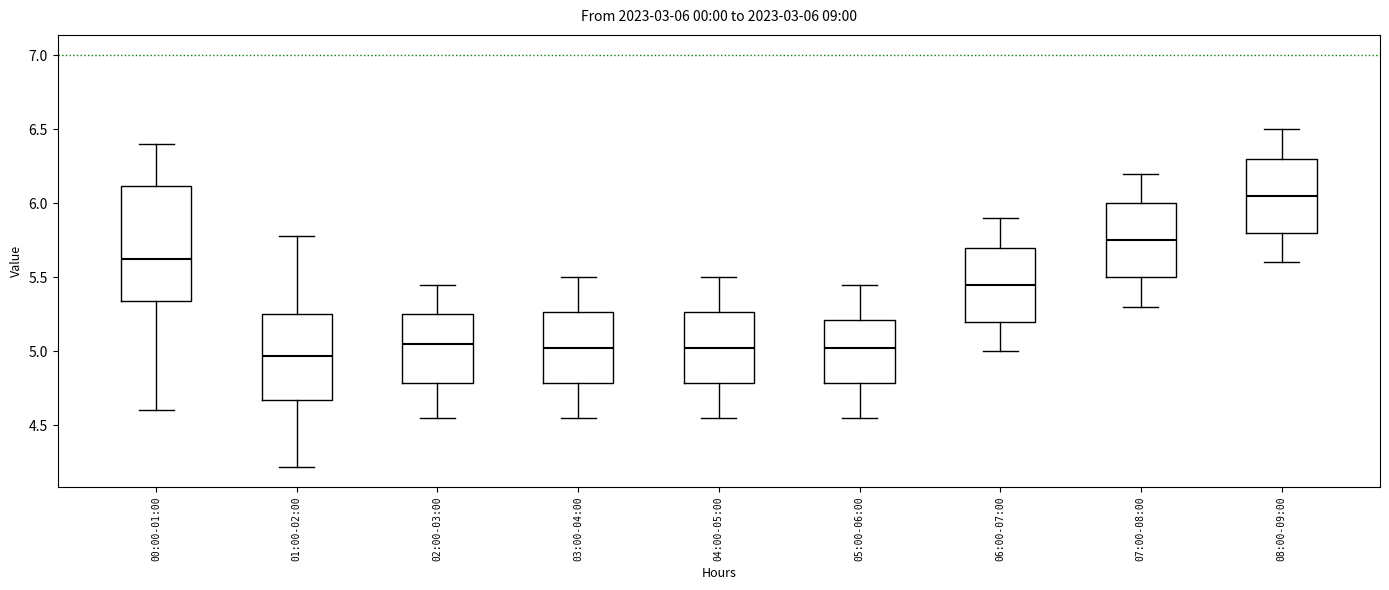

Which box's median line is the lowest?

01:00-02:00